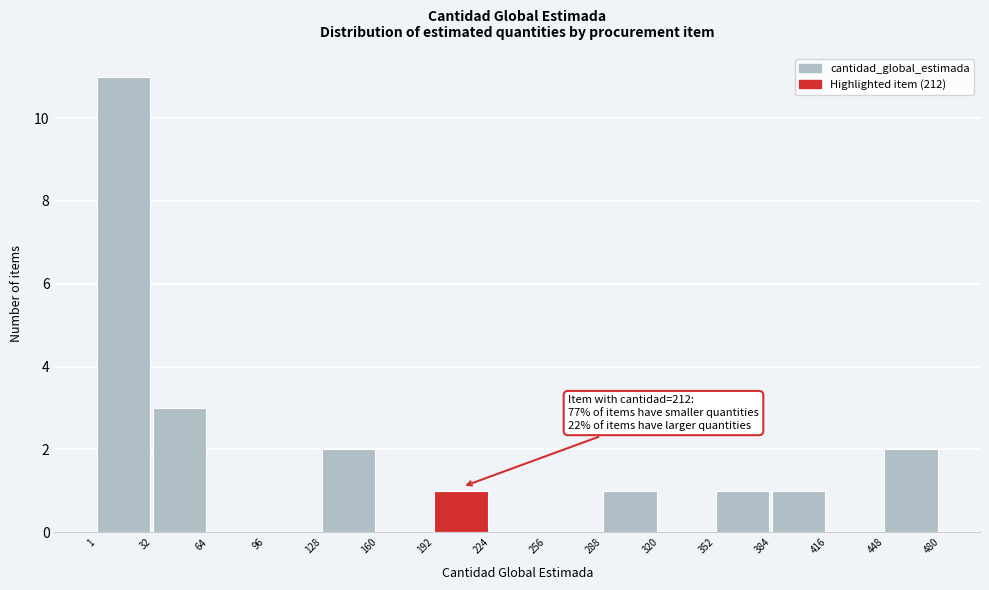

Over which range of the x-axis is the bar tallest?

1 to 32